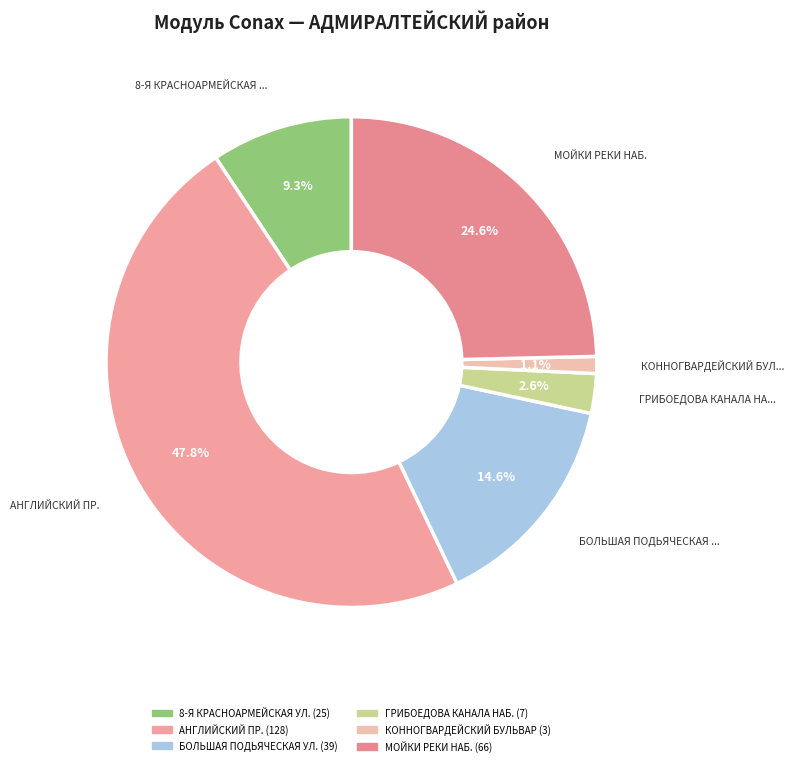

Between БОЛЬШАЯ ПОДЬЯЧЕСКАЯ УЛ. and МОЙКИ РЕКИ НАБ., which is larger?

МОЙКИ РЕКИ НАБ.